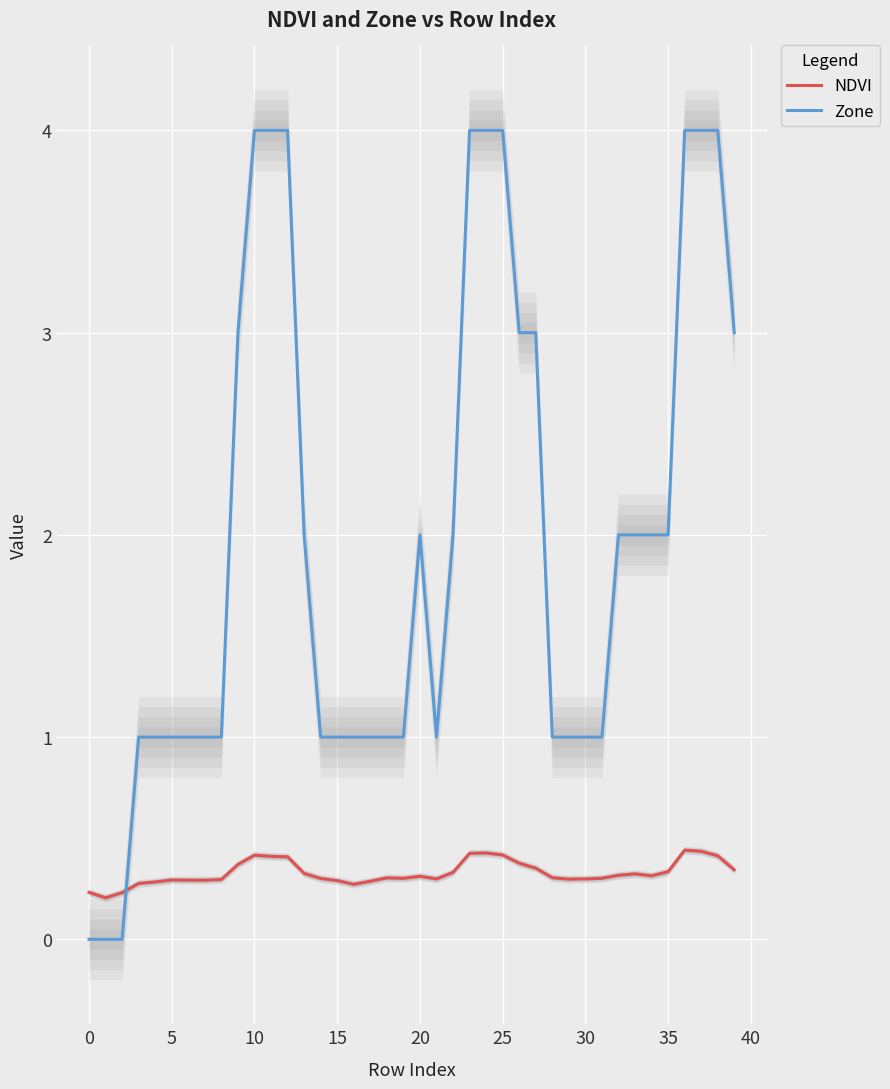

Reading right to left, what are all the values shown in this chart?

NDVI: 0.3	0.4	0.4	0.4	0.3	0.3	0.3	0.3	0.3	0.3	0.3	0.3	0.4	0.4	0.4	0.4	0.4	0.3	0.3	0.3	0.3	0.3	0.3	0.3	0.3	0.3	0.3	0.4	0.4	0.4	0.4	0.3	0.3	0.3	0.3	0.3	0.3	0.2	0.2	0.2
Zone: 3.0	4.0	4.0	4.0	2.0	2.0	2.0	2.0	1.0	1.0	1.0	1.0	3.0	3.0	4.0	4.0	4.0	2.0	1.0	2.0	1.0	1.0	1.0	1.0	1.0	1.0	2.0	4.0	4.0	4.0	3.0	1.0	1.0	1.0	1.0	1.0	1.0	0.0	0.0	0.0